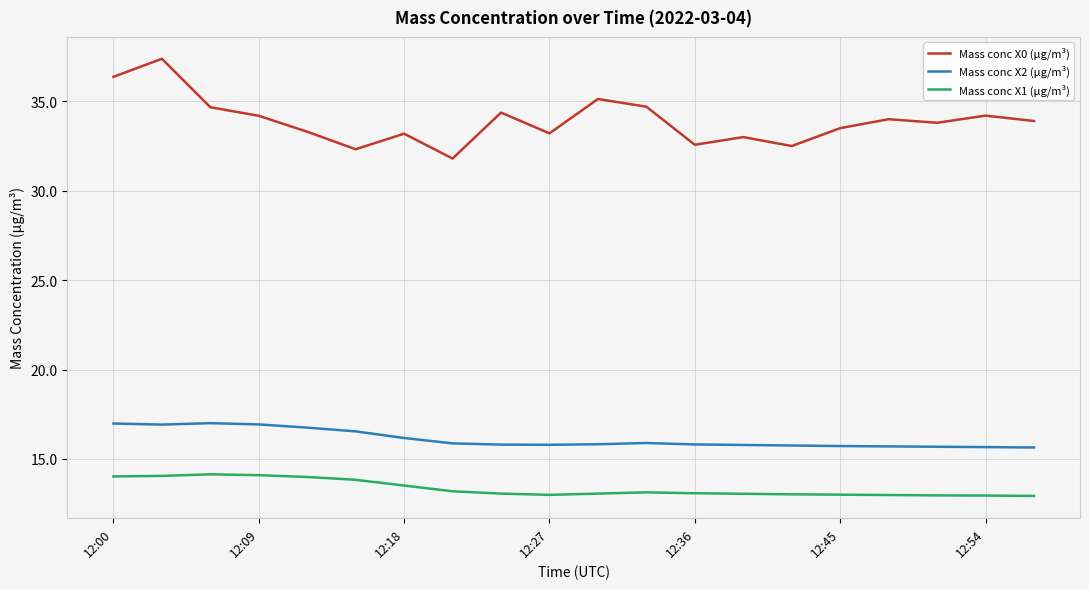

Which series has the largest total across all categories?

Mass conc X0 (μg/m³)